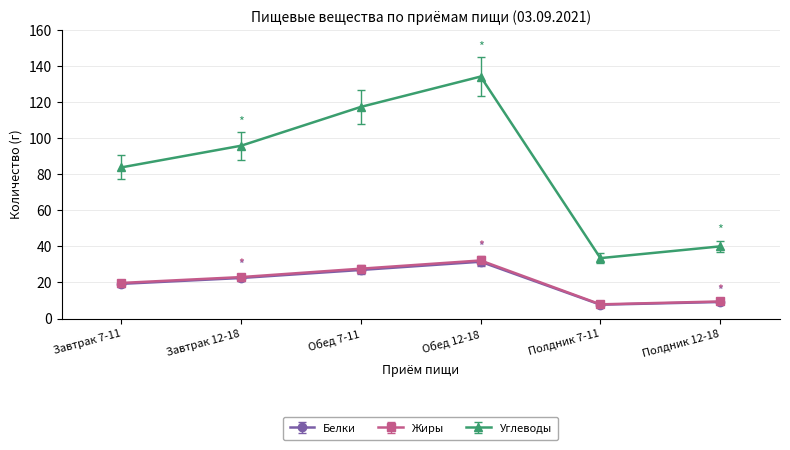

How many categories are shown in the chart?

6